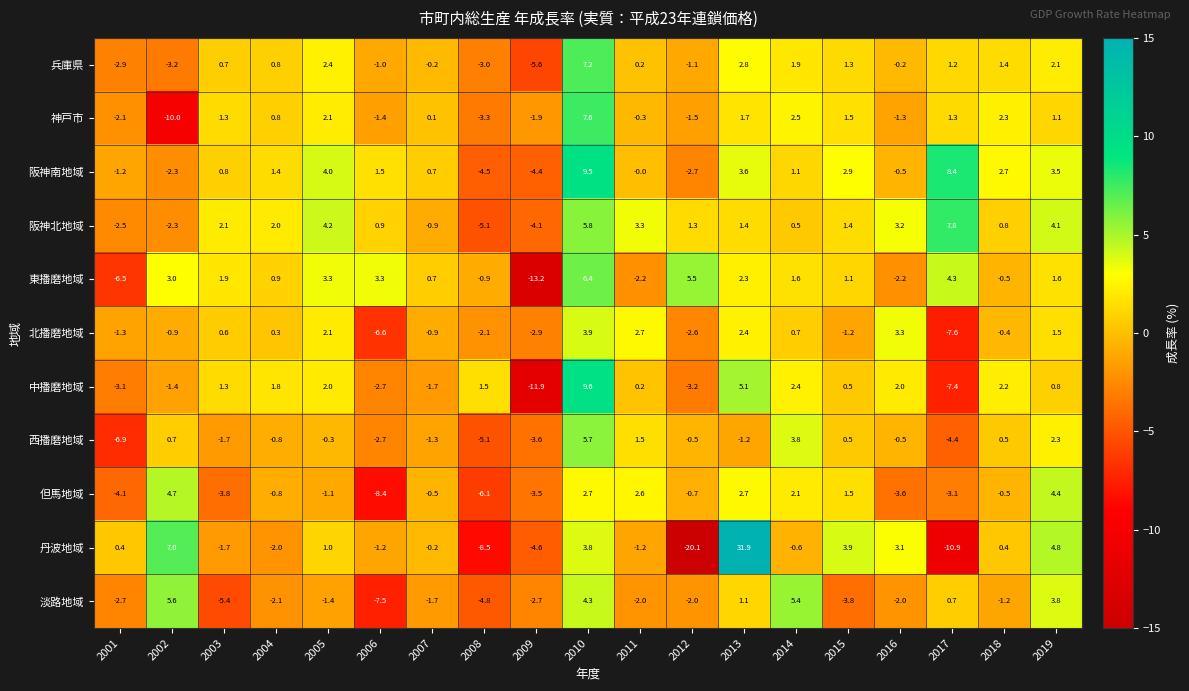

What is the difference between the 丹波地域 values at 2006 and 2015?

5.1